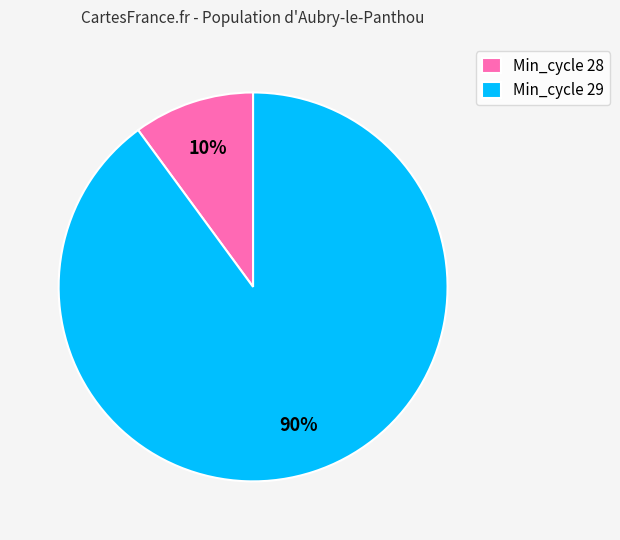

Which has a higher value, Min_cycle 29 or Min_cycle 28?

Min_cycle 29